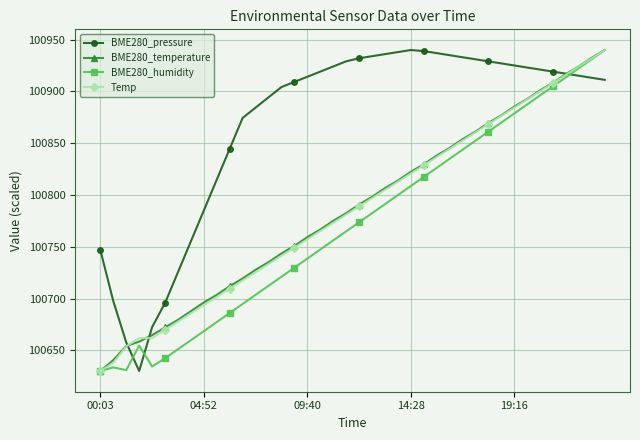

What is the minimum value shown in the chart?

100630.0